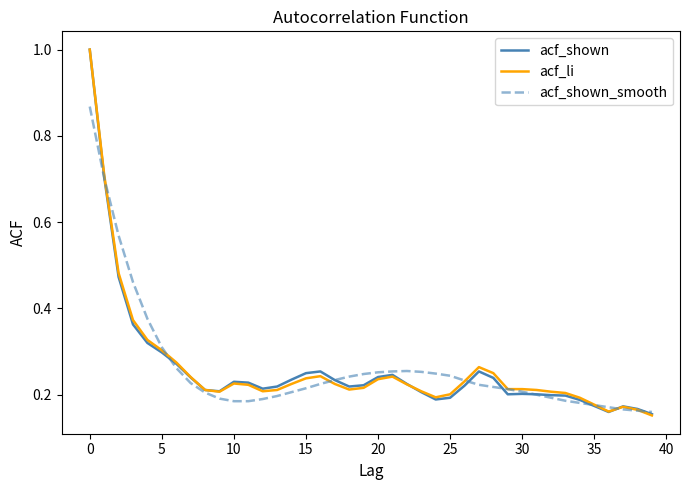

What is the maximum value shown in the chart?

1.0